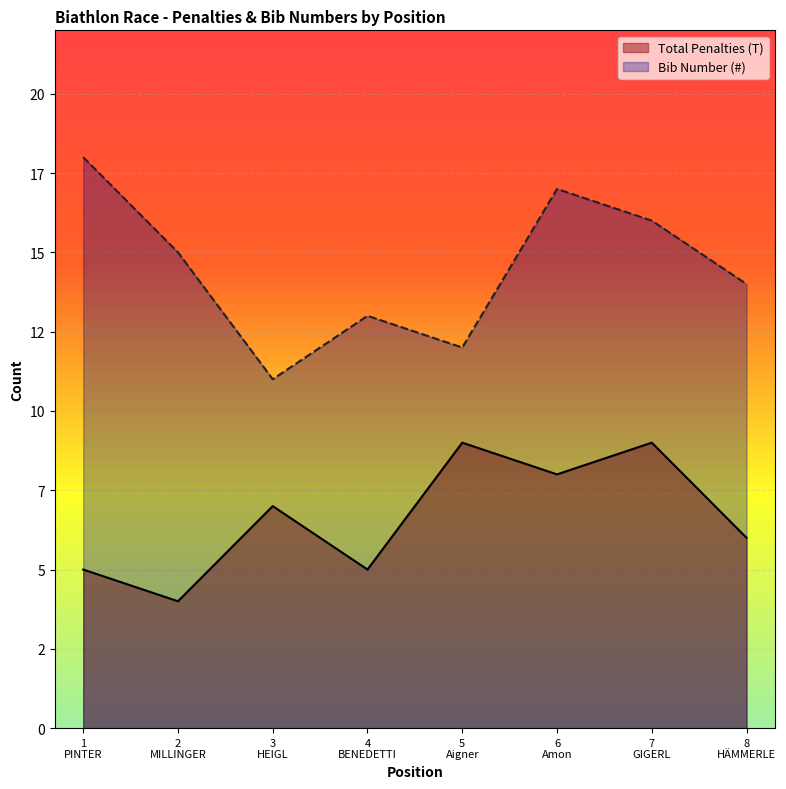

How many interior local valleys does the Bib Number (#) series have?

2